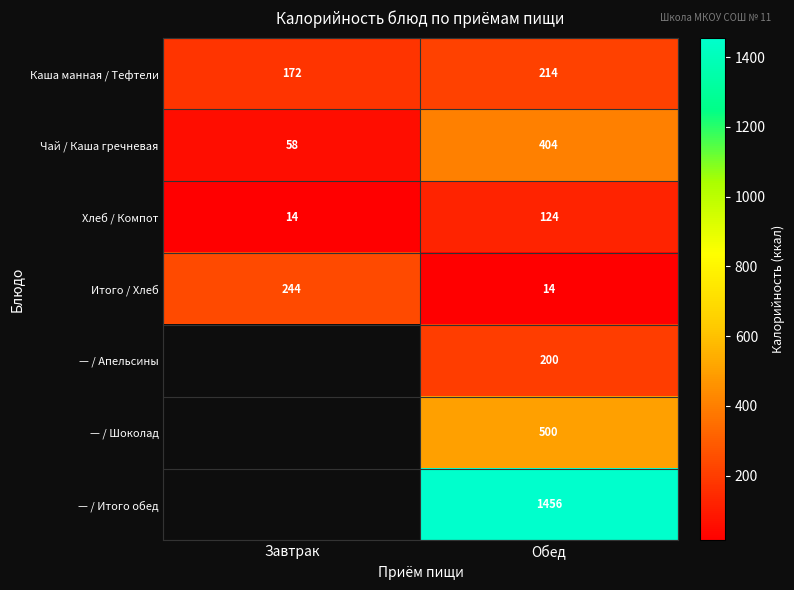

Rank the categories by Каша манная / Тефтели value from lowest to highest.

Завтрак, Обед